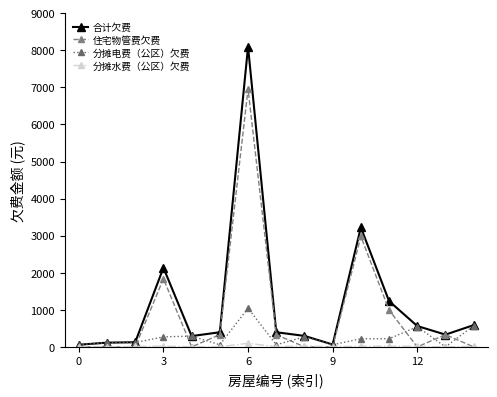

What is the highest value of the 分摊电费（公区）欠费 series?

1043.5